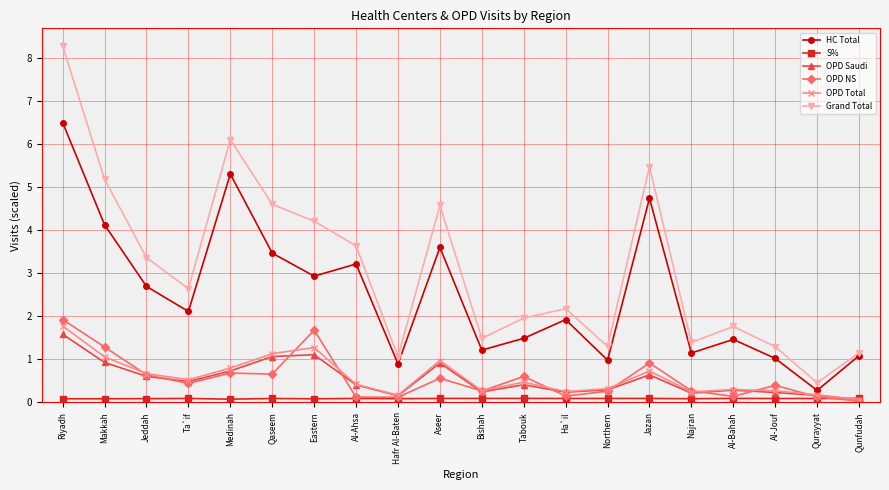

What is the value of the HC Total point at the 19th from the left?

0.3